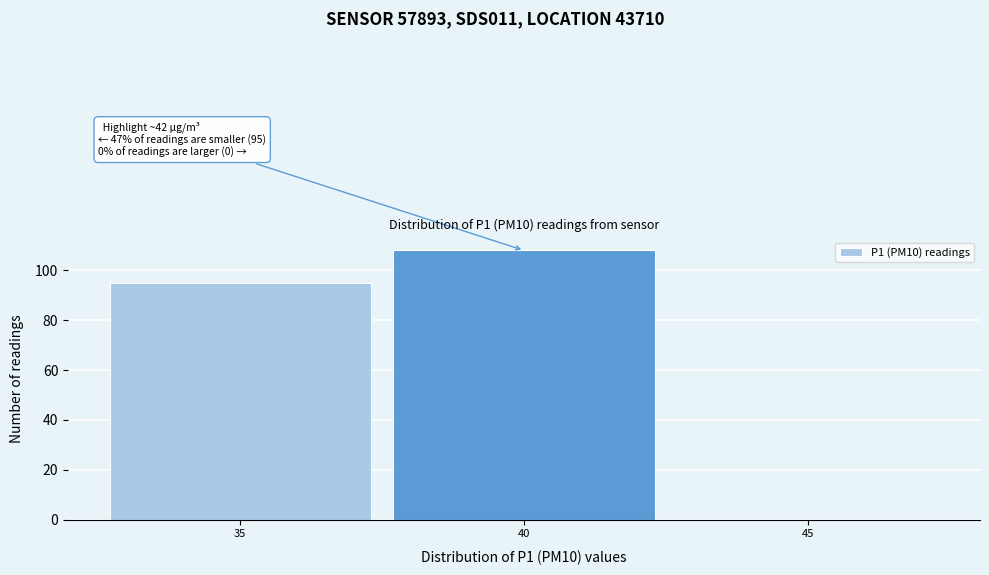

Reading left to right, list all the values displayed in this chart.

35=95	40=108	45=0